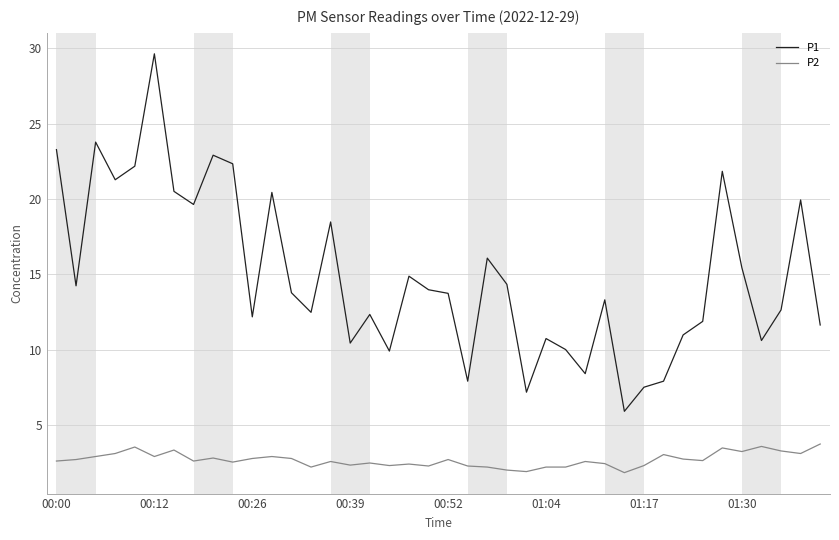

What is the smallest value displayed?

1.8